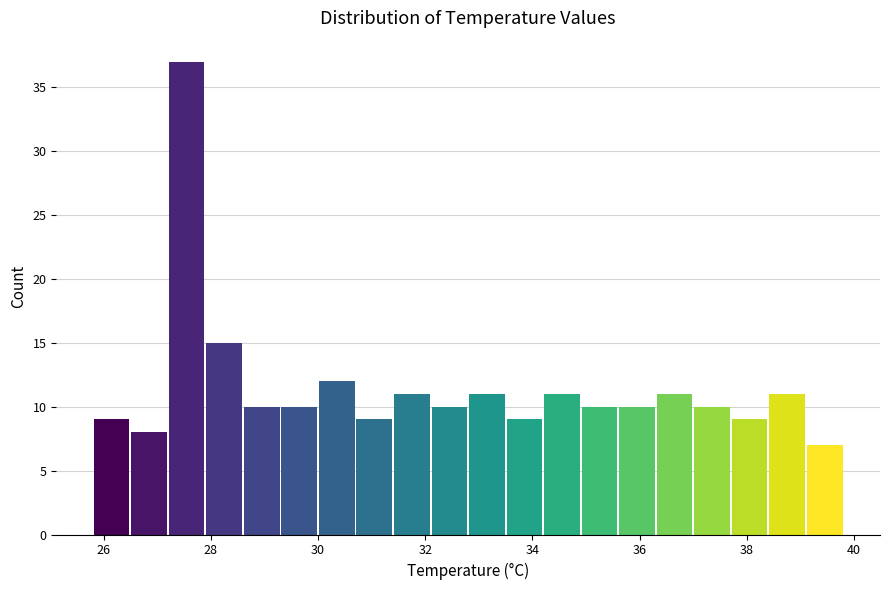

Around what value on the x-axis is the tallest bar? Give the approximate position of its centre, as read against the axis.

27.6